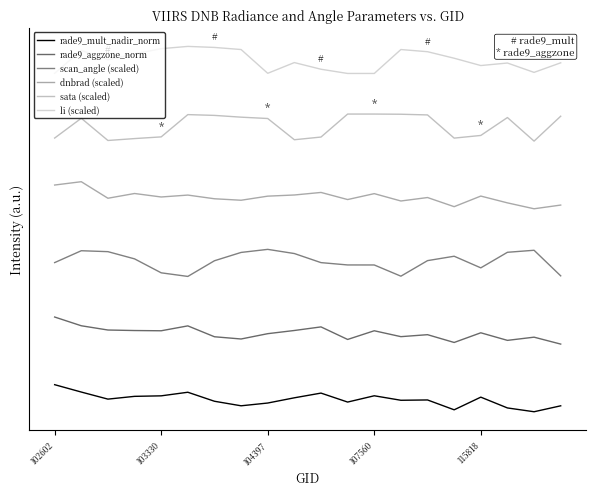

True or false: li (scaled) and sata (scaled) intersect in this chart.

False